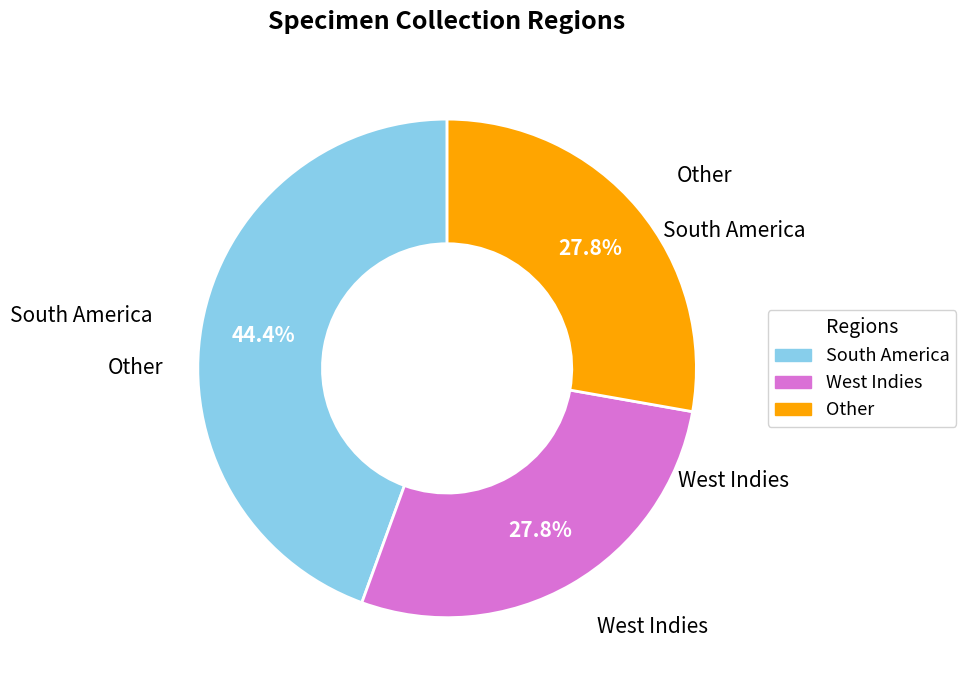

How many slices are in this pie chart?

3